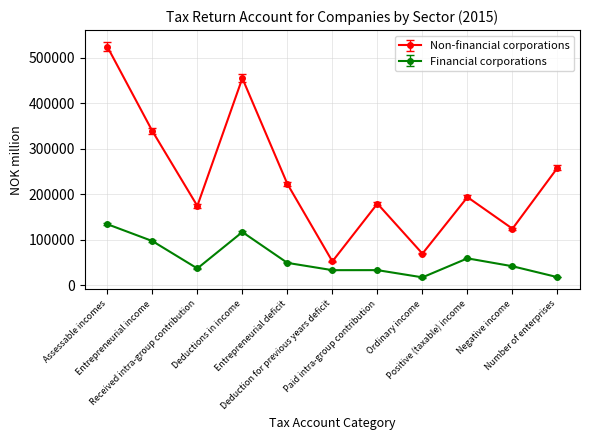

True or false: Non-financial corporations and Financial corporations cross at least once.

False